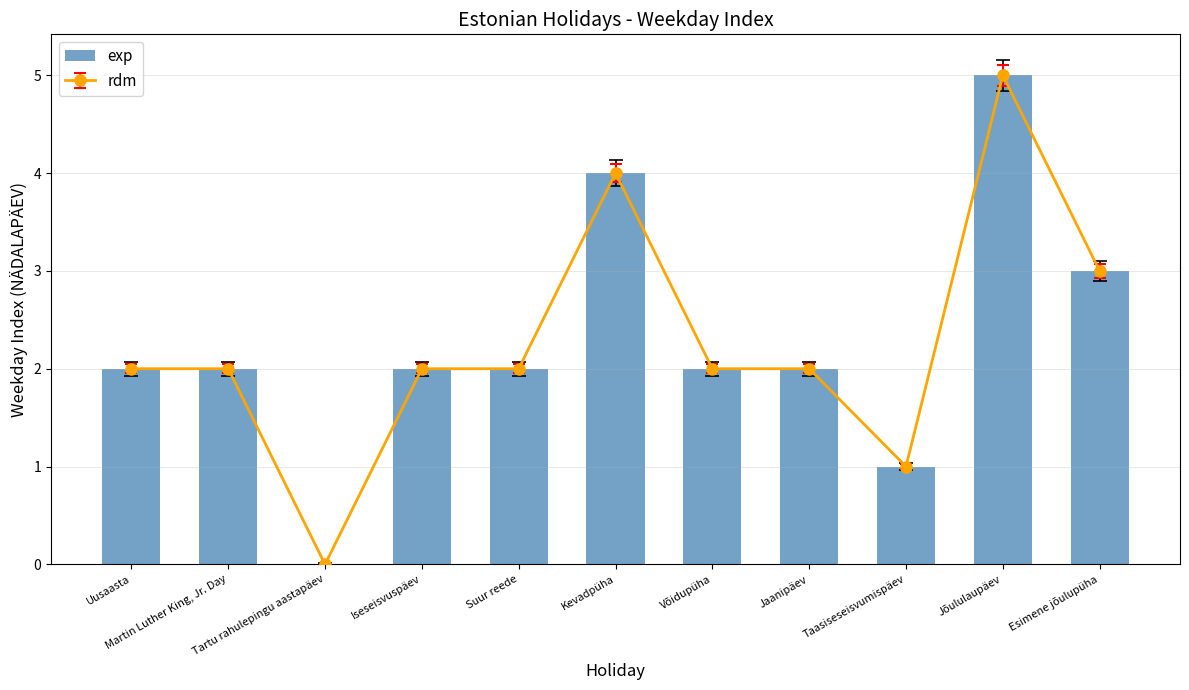

What is the label of the 5th bar from the left?

Suur reede